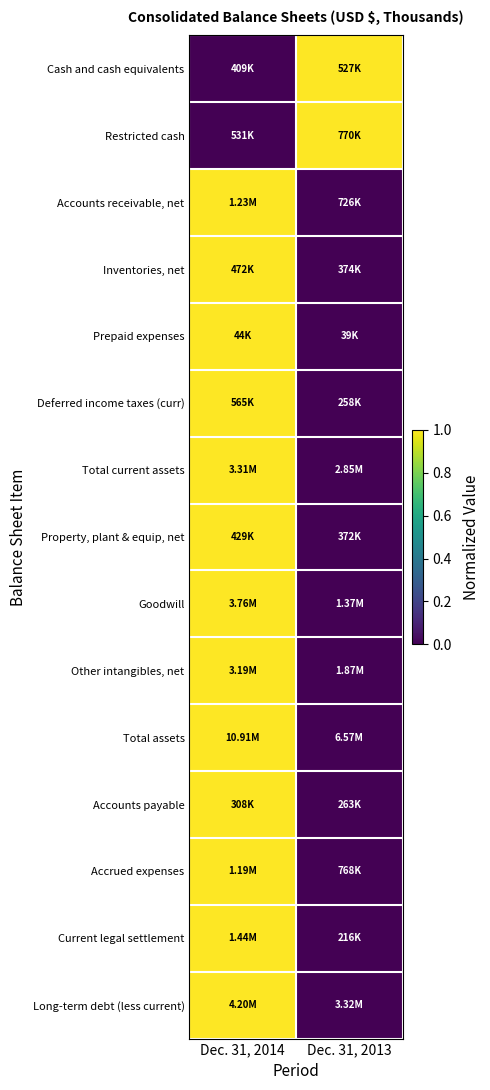

Between Dec. 31, 2014 and Dec. 31, 2013, which series saw the biggest shift?

Total assets